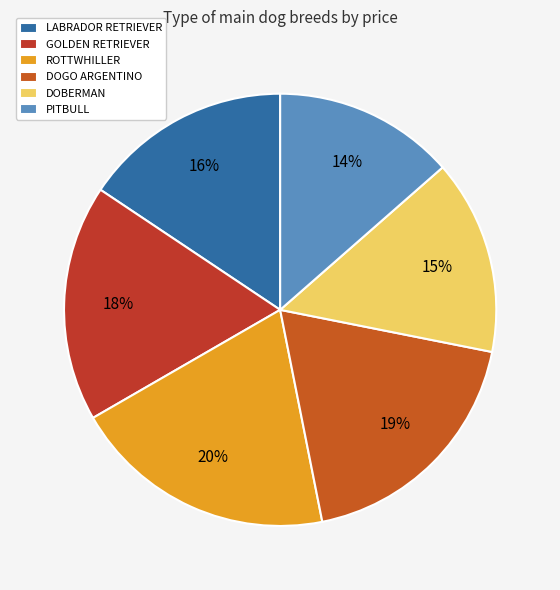

What is the largest slice in the pie chart?

ROTTWHILLER